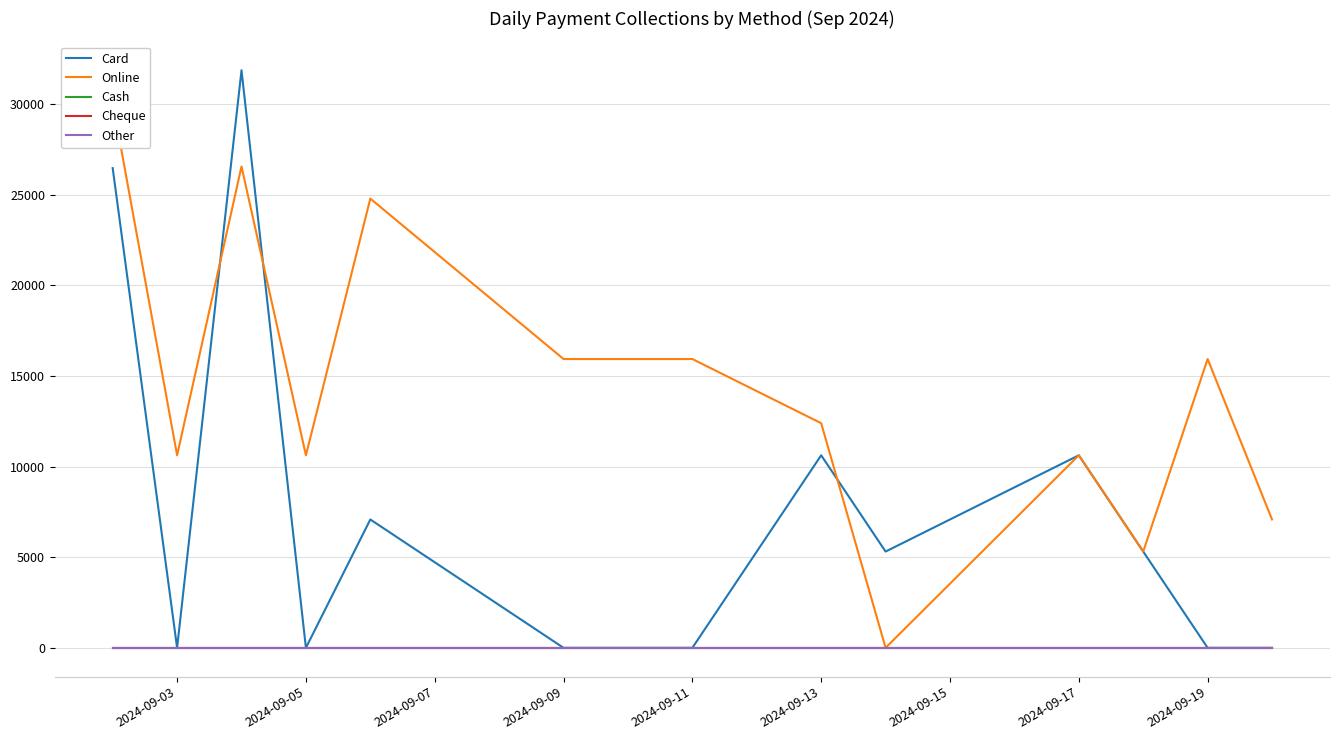

Is this an area chart (filled region under the line)?

No